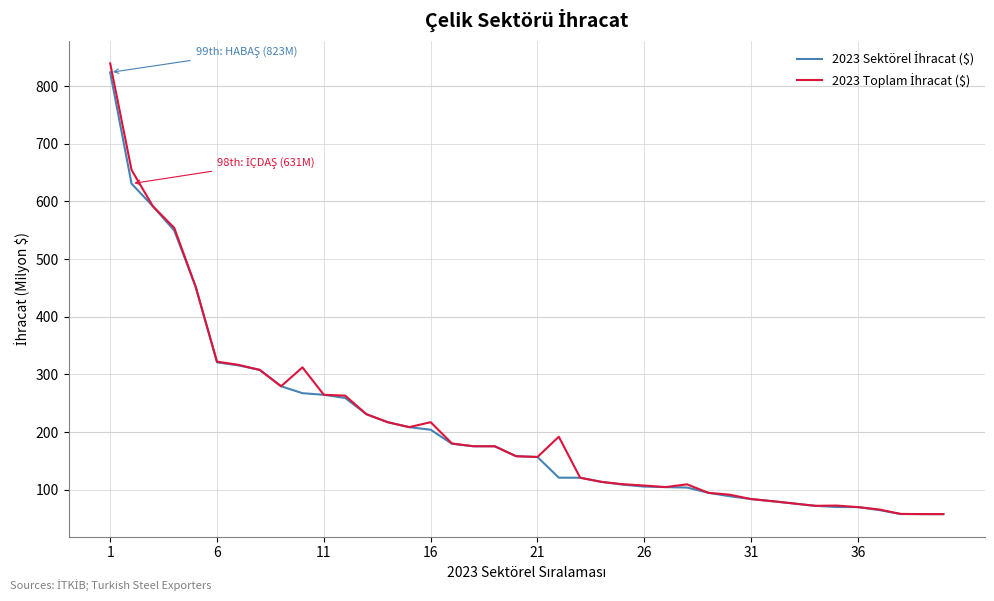

What is the smallest value displayed?

57.6